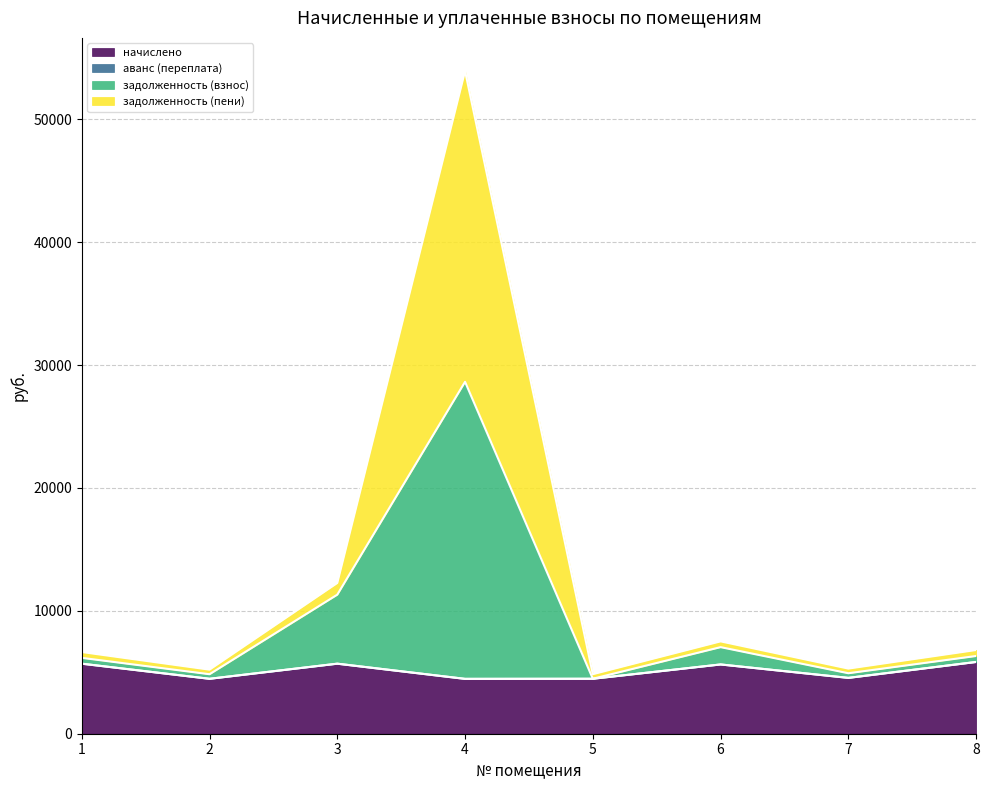

Which series has the largest range (max minus min)?

задолженность (пени)